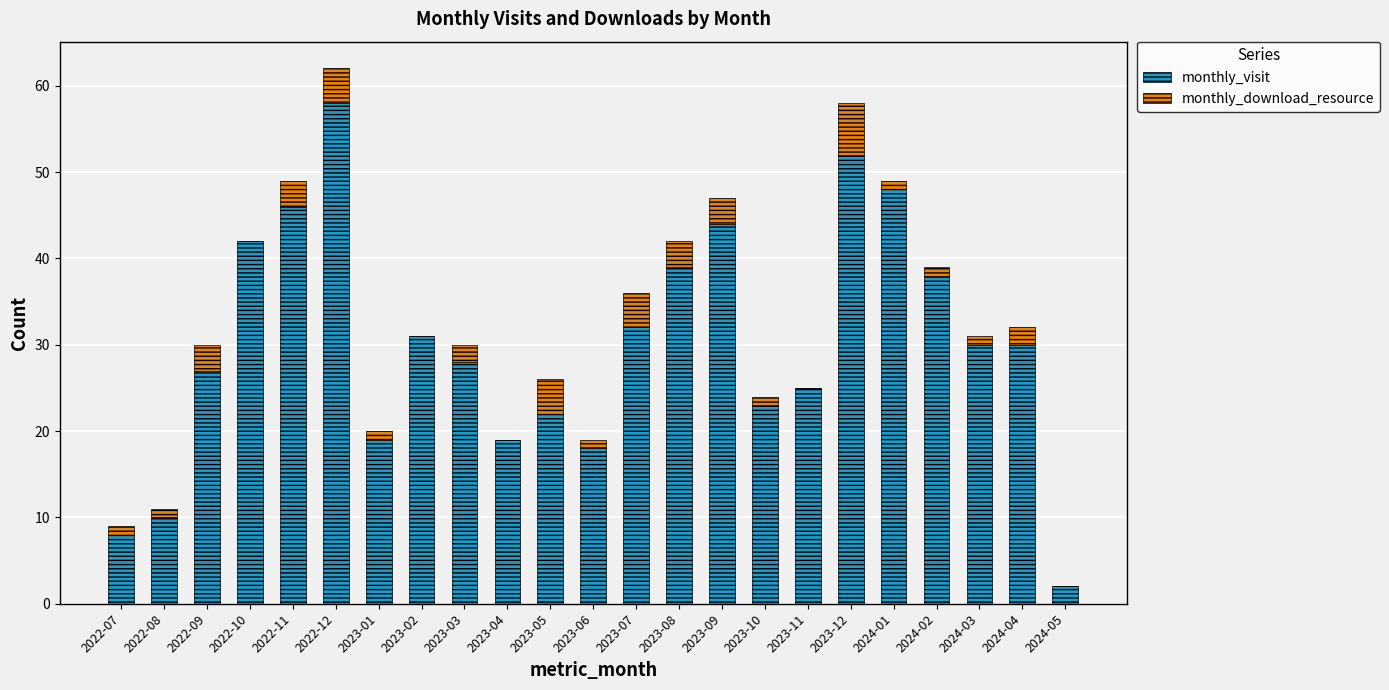

How many categories are shown in the chart?

23